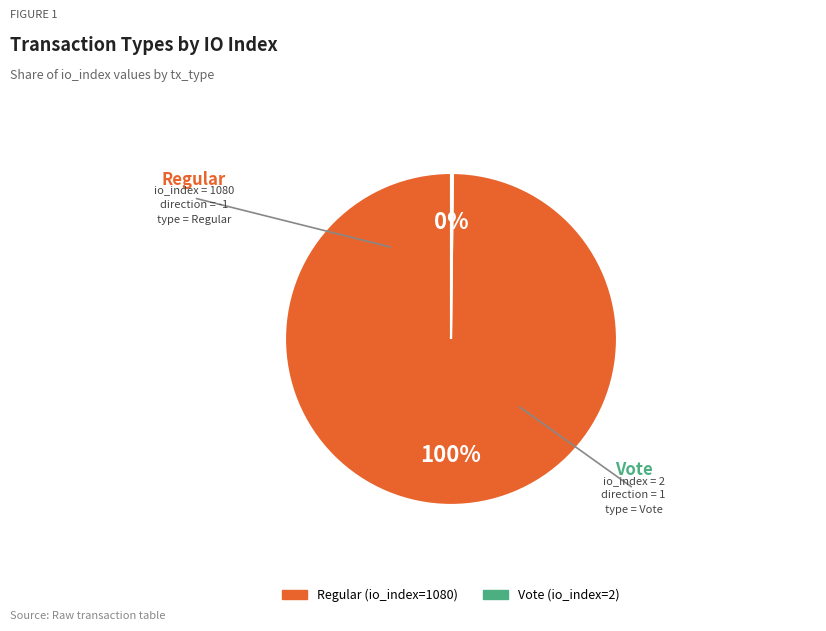

What is the majority slice?

Regular (io_index=1080)